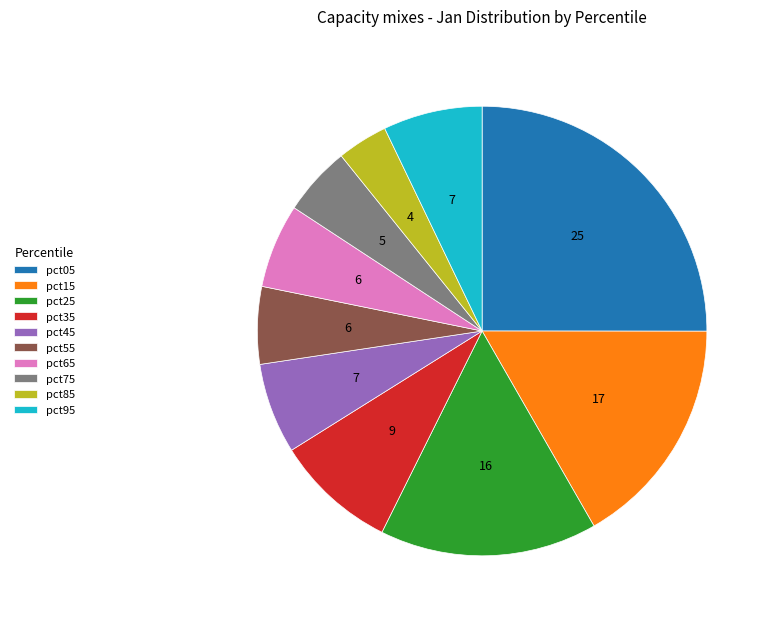

Which category has the smallest portion of the pie?

pct85